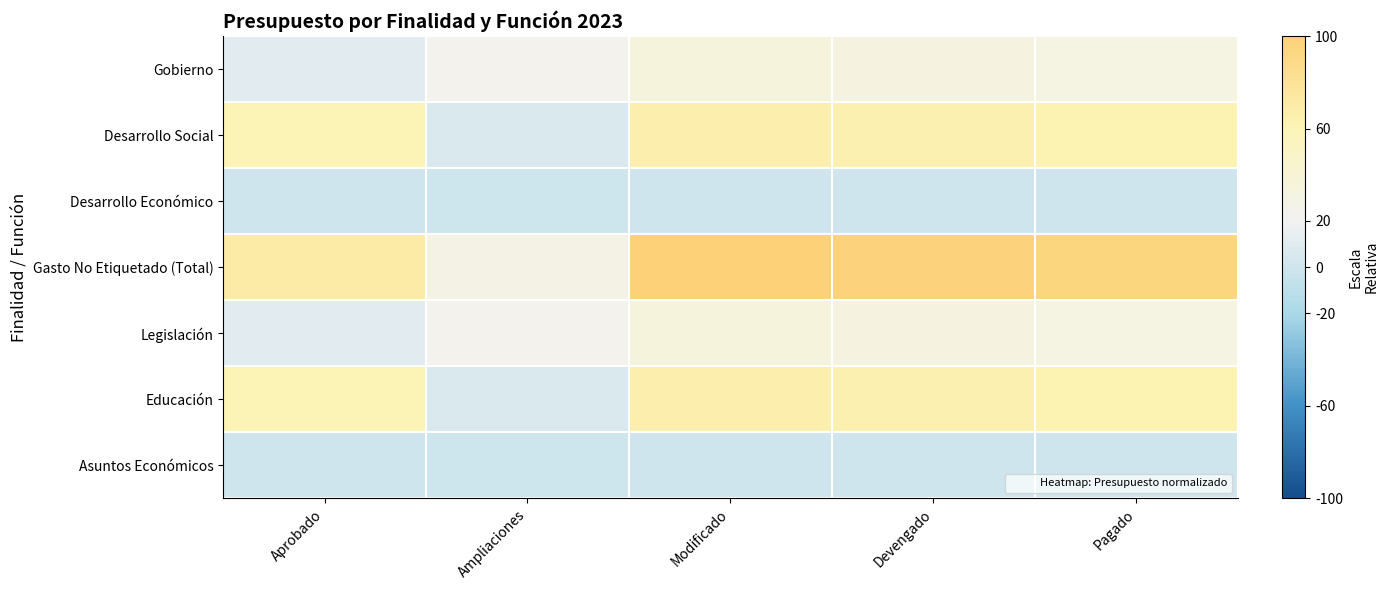

At which category is the sum across all series the highest?

Modificado